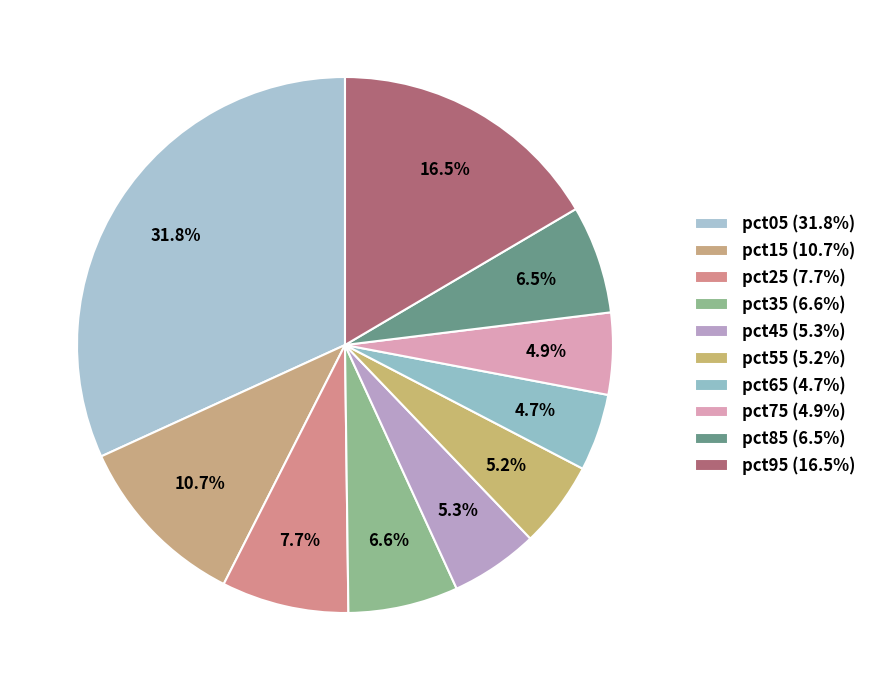

Combined, do pct85 and pct75 account for over 50%?

No